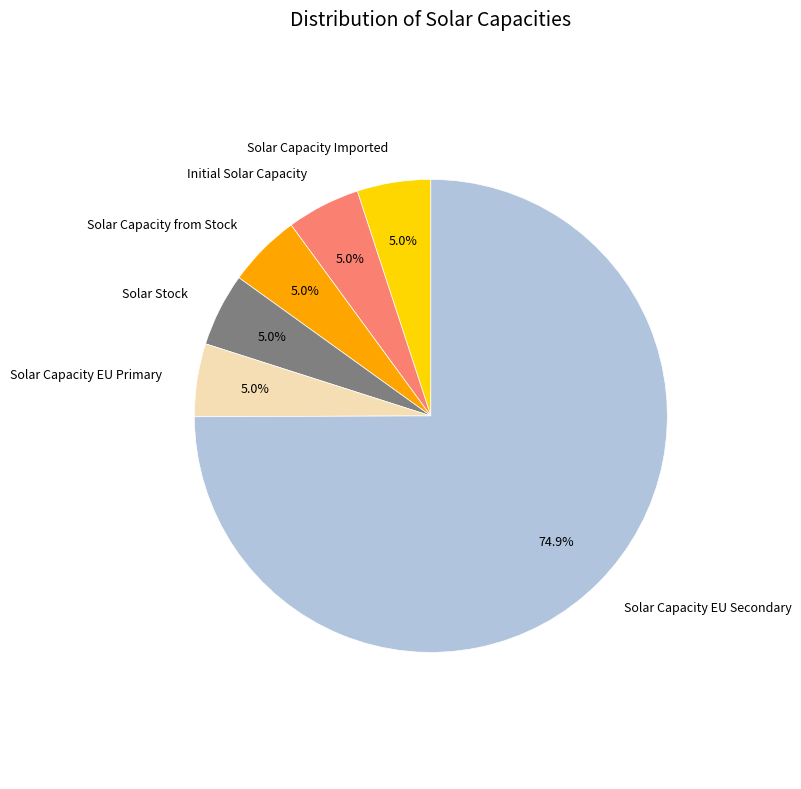

Do Solar Capacity EU Secondary and Solar Stock together represent more than half of the pie?

Yes